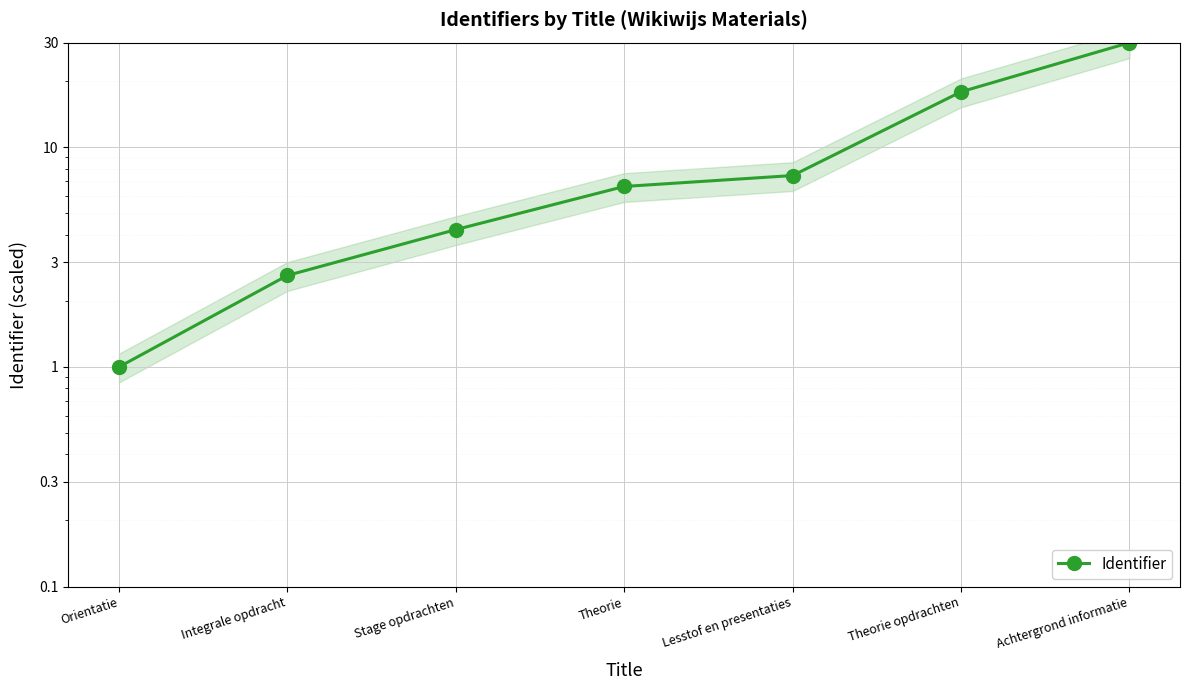

What is the smallest value displayed?

1.0